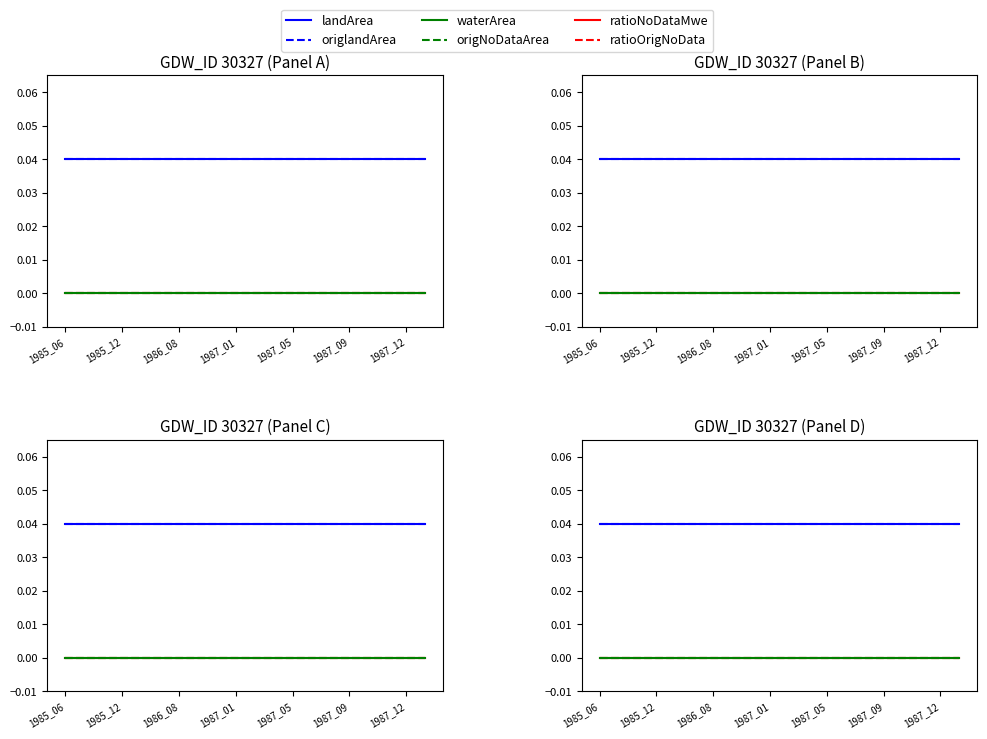

The value of origNoDataArea at 1985_12 is 0.0. True or false?

True